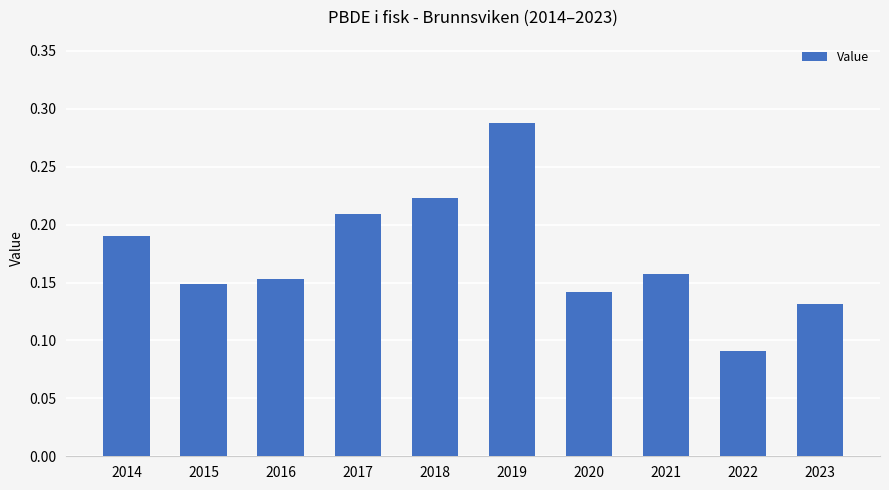

At which category does the chart reach its minimum across all series?

2022